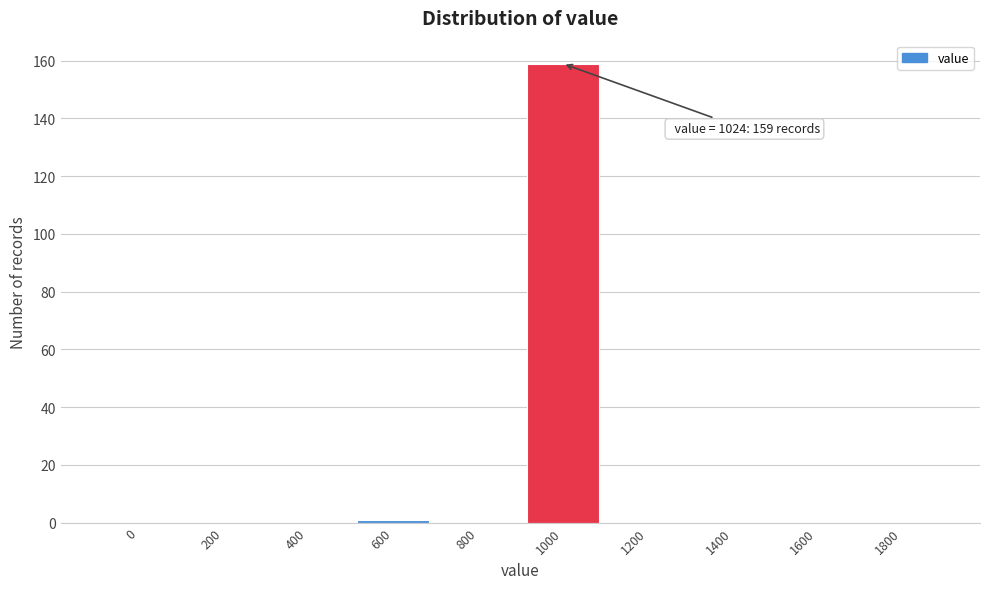

Reading left to right, extract all data points from this chart.

0=0	200=0	400=0	600=1	800=0	1000=159	1200=0	1400=0	1600=0	1800=0